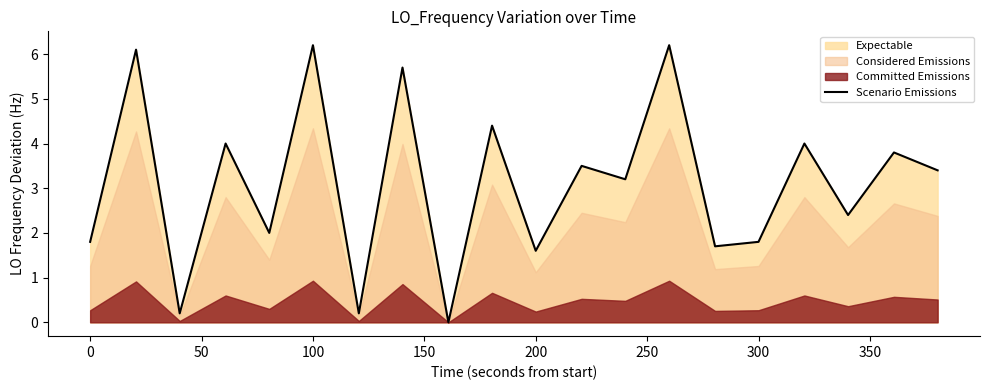

Reading right to left, transcribe all the data shown in this chart.

3.4	3.8	2.4	4.0	1.8	1.7	6.2	3.2	3.5	1.6	4.4	0.0	5.7	0.2	6.2	2.0	4.0	0.2	6.1	1.8